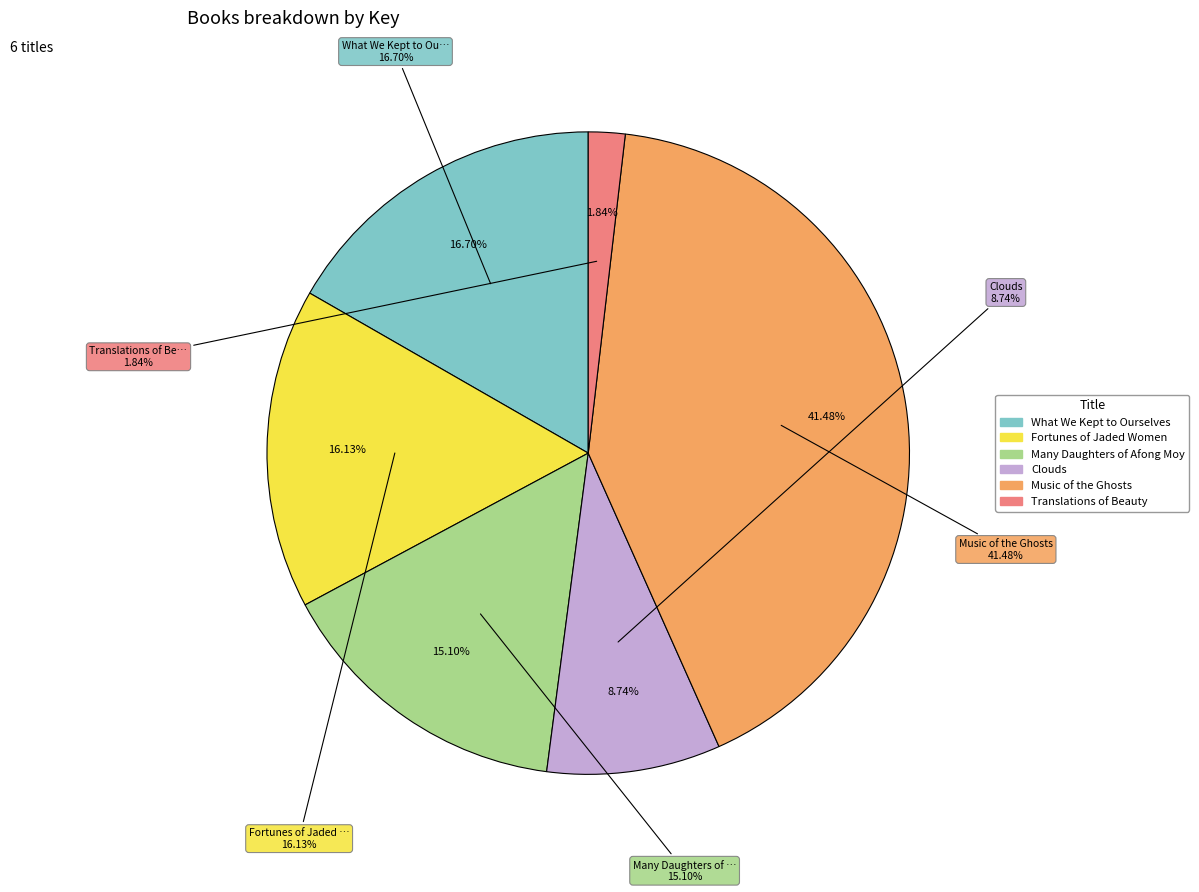

Does Fortunes of Jaded Women represent more than half of the total?

No